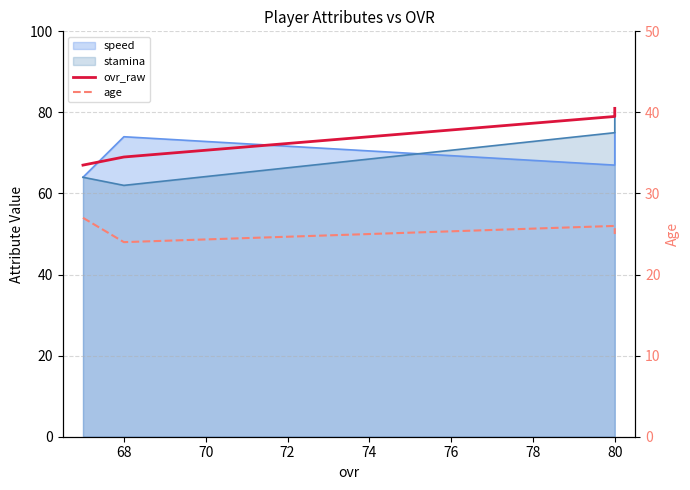

What is the value of the age point at the 1st from the left?

27